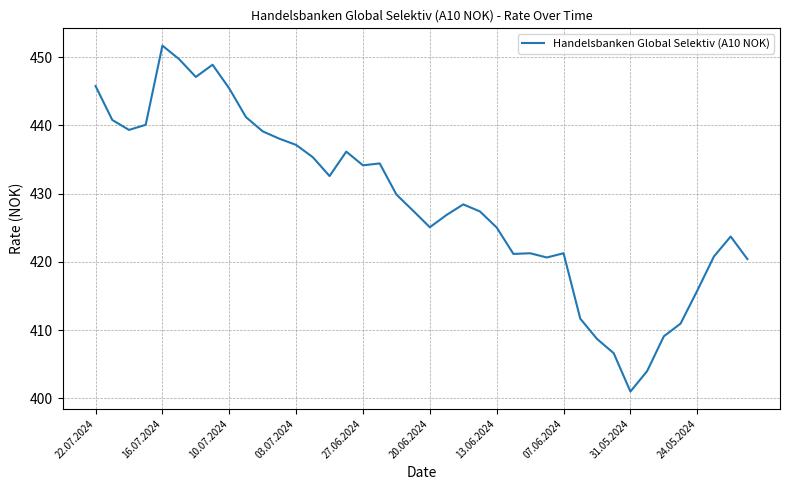

How many distinct data groups are displayed?

1